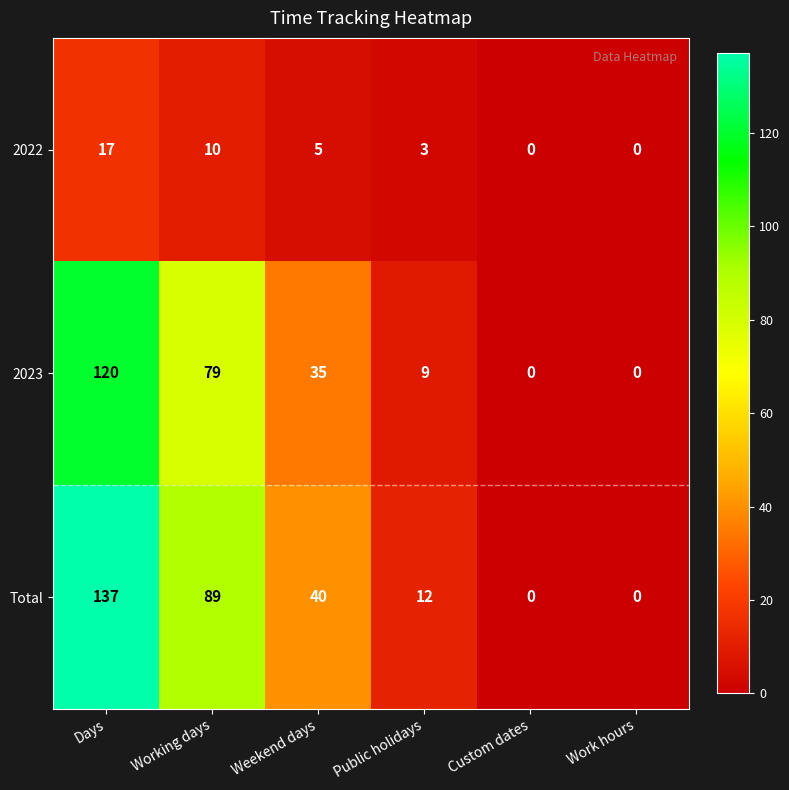

How many data points in Total are less than 40?

3